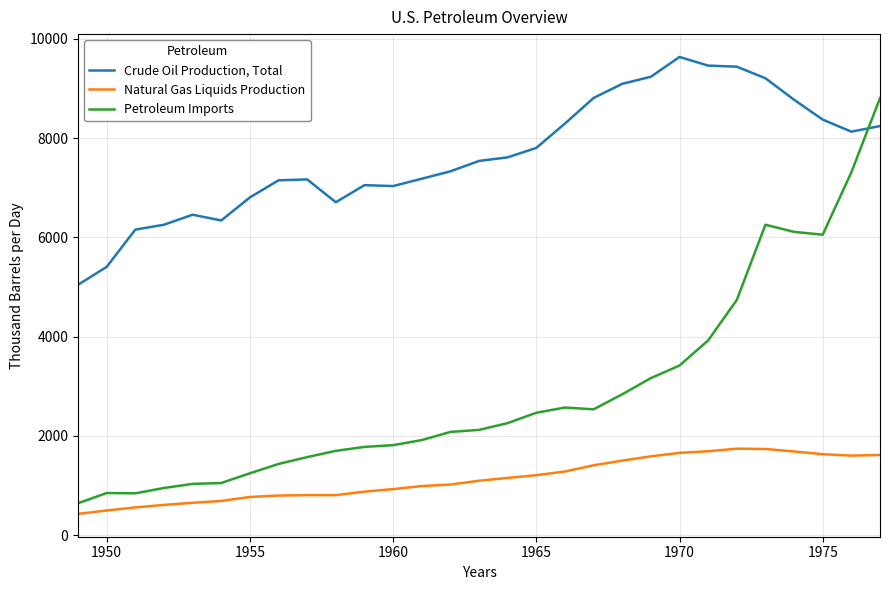

Which series has the largest range (max minus min)?

Petroleum Imports